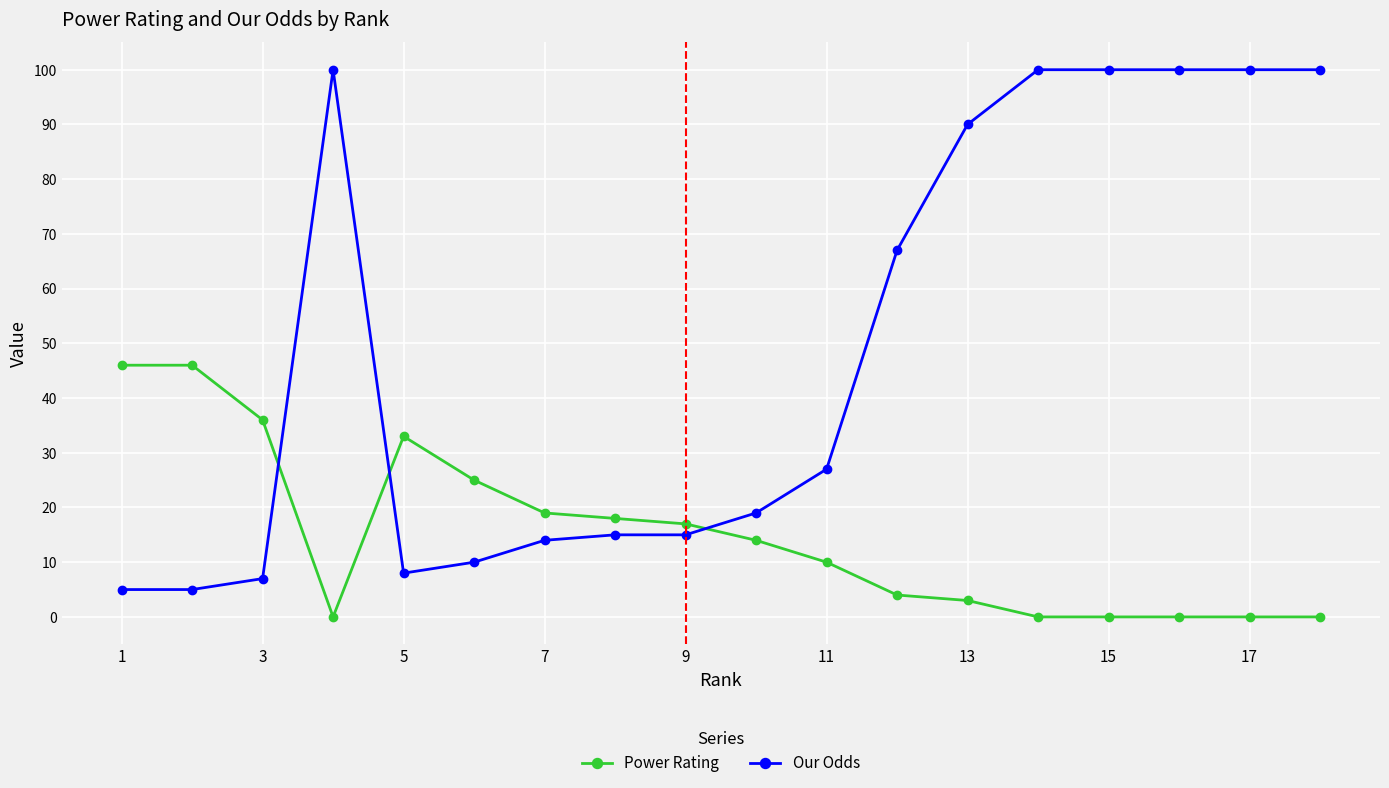

True or false: Power Rating has more than 0 points higher than both neighbors.

True